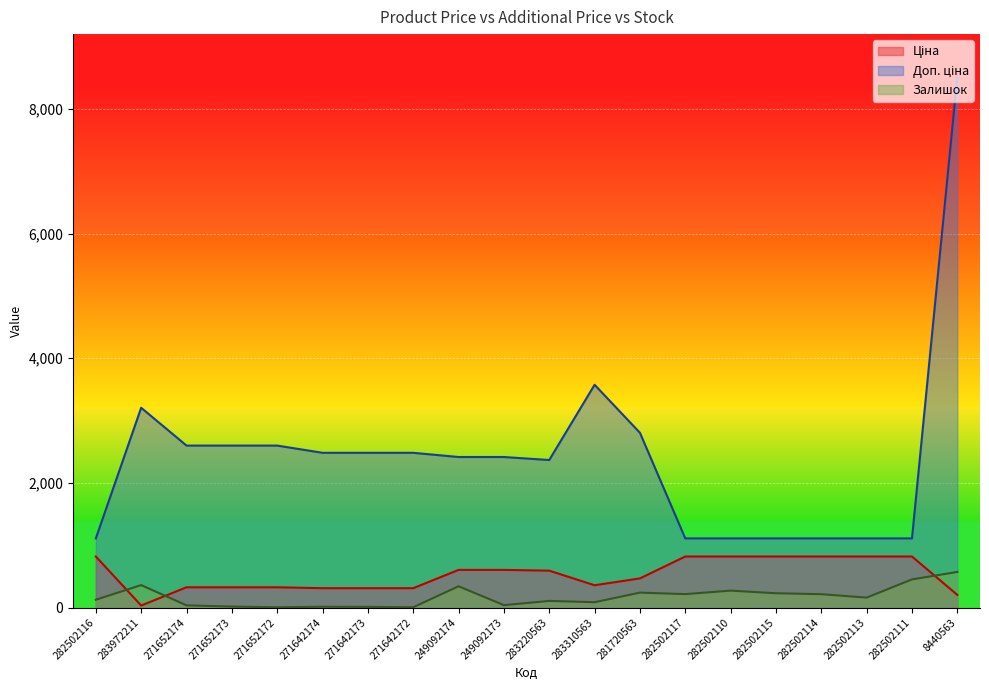

True or false: Залишок and Доп. ціна intersect in this chart.

False